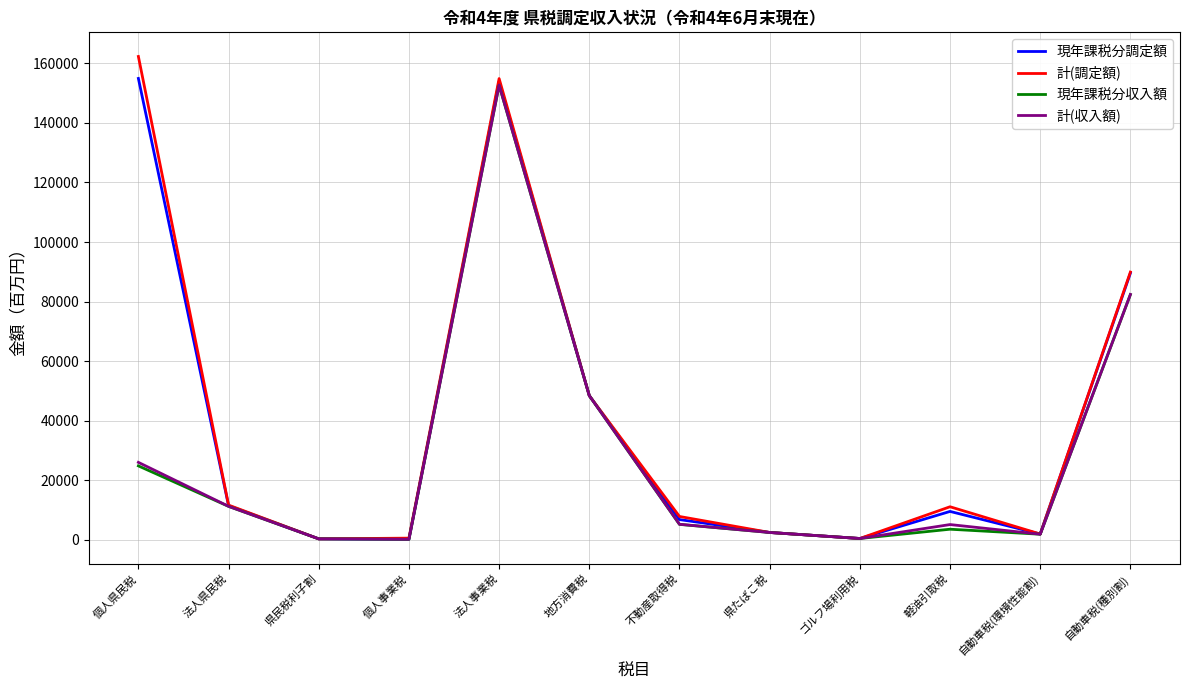

How many interior local valleys does the 現年課税分調定額 series have?

3